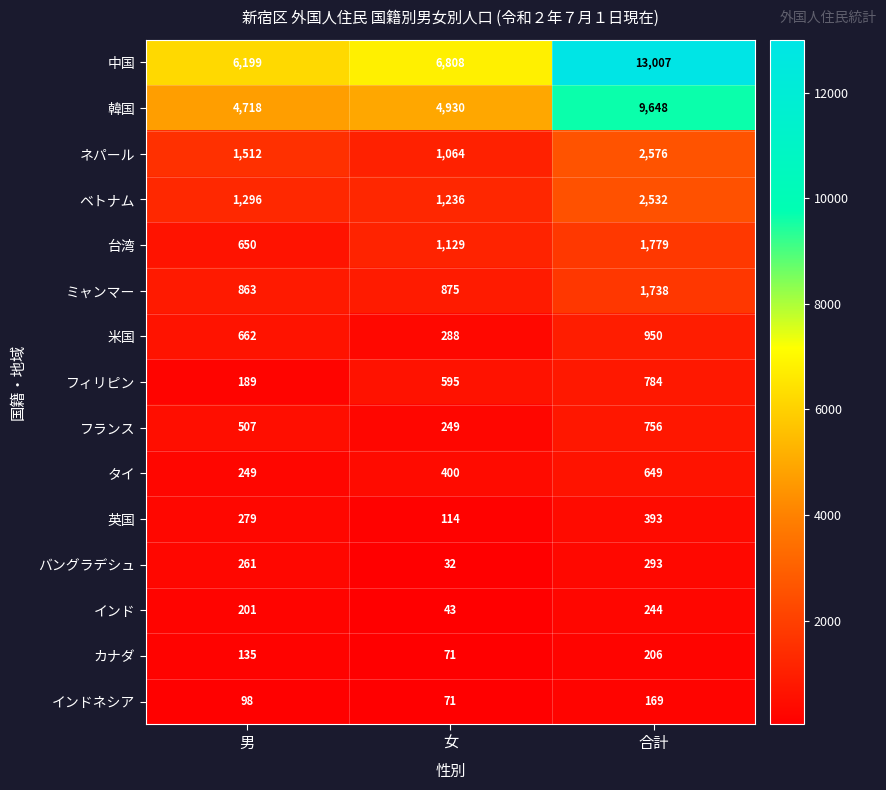

The value of ネパール at 男 is 2121. True or false?

False